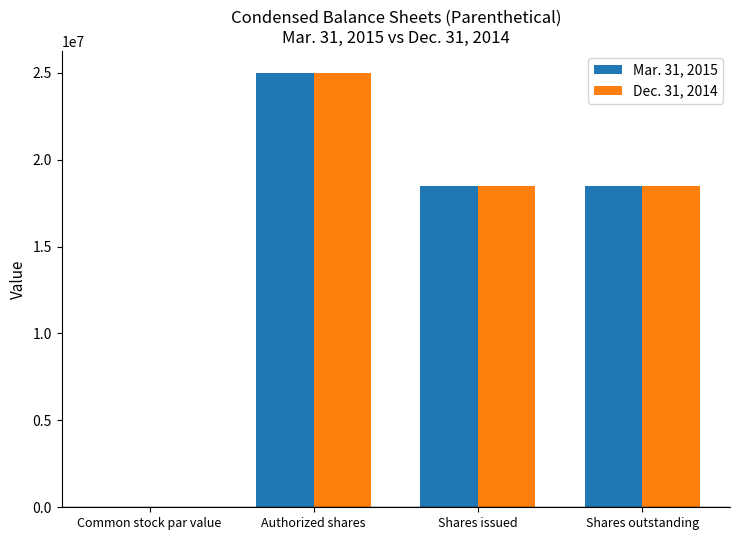

What is the sum of all Mar. 31, 2015 values?

62000000.0